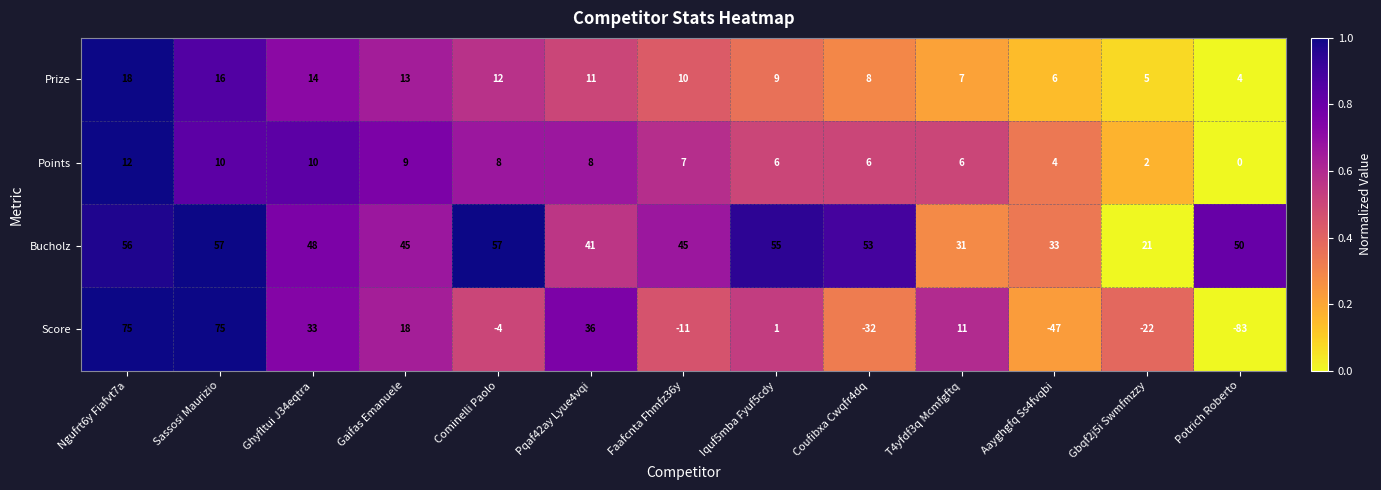

How many data points in Score are less than 1?

6